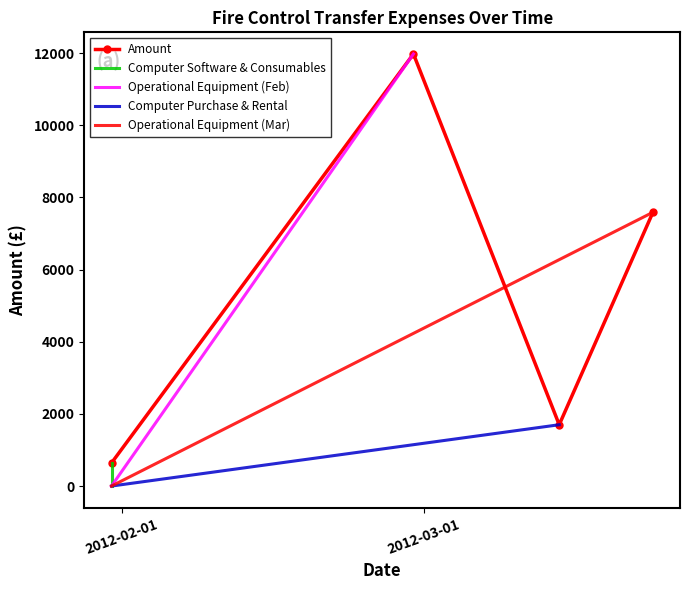

Approximately how many times larger is the value at 2012-02-29 compared to 2012-01-31?

18.7